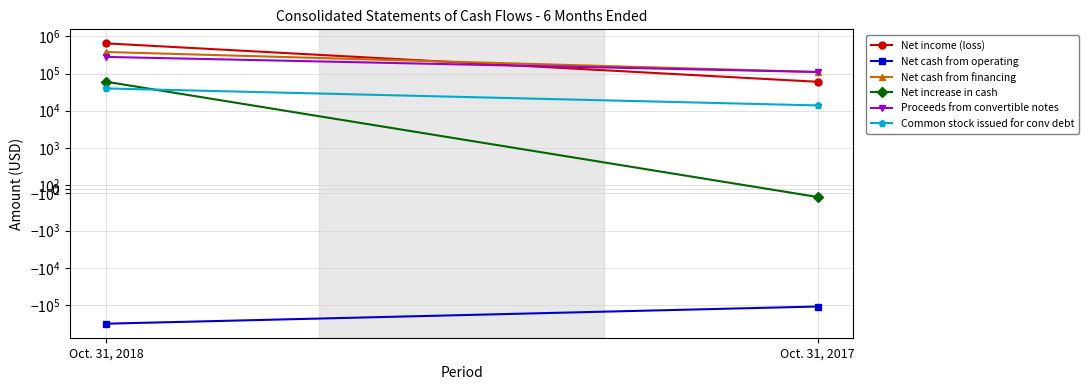

At Oct. 31, 2018, list the series in order from smallest to largest.

Net cash from operating, Common stock issued for conv debt, Net increase in cash, Proceeds from convertible notes, Net cash from financing, Net income (loss)